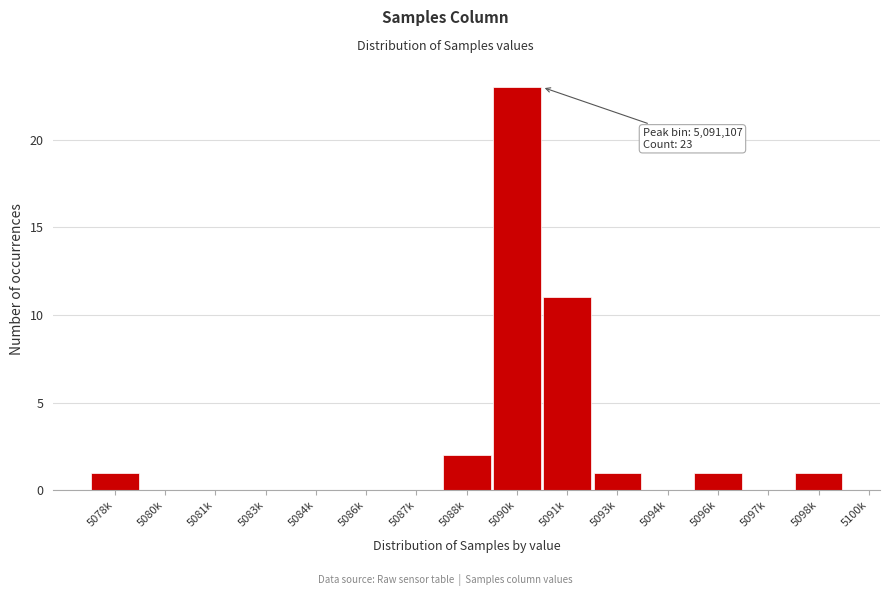

Reading left to right, what are all the values shown in this chart?

5078k=1	5080k=0	5081k=0	5083k=0	5084k=0	5086k=0	5087k=0	5088k=2	5090k=23	5091k=11	5093k=1	5094k=0	5096k=1	5097k=0	5098k=1